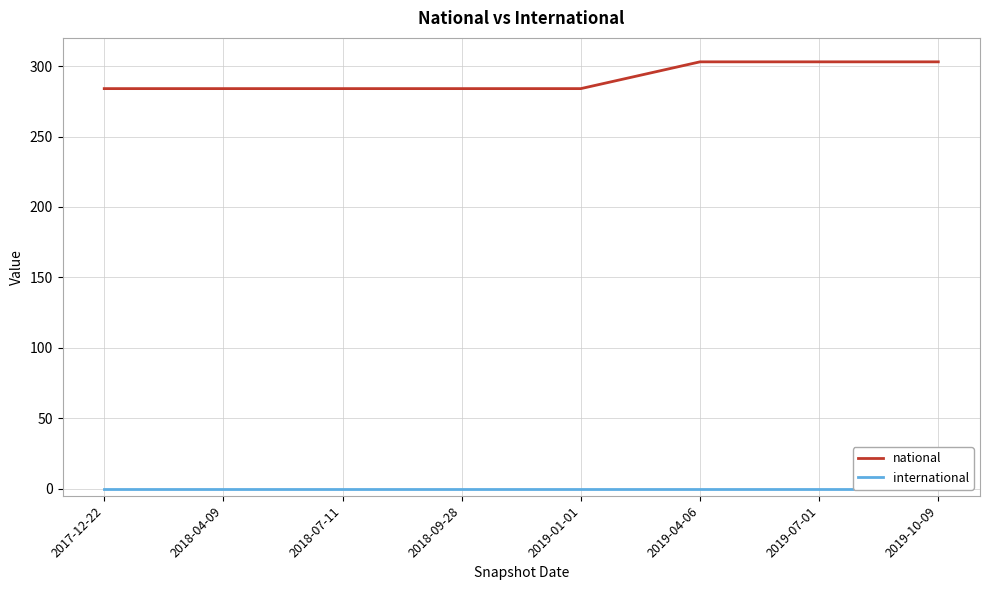

True or false: national and international intersect in this chart.

False